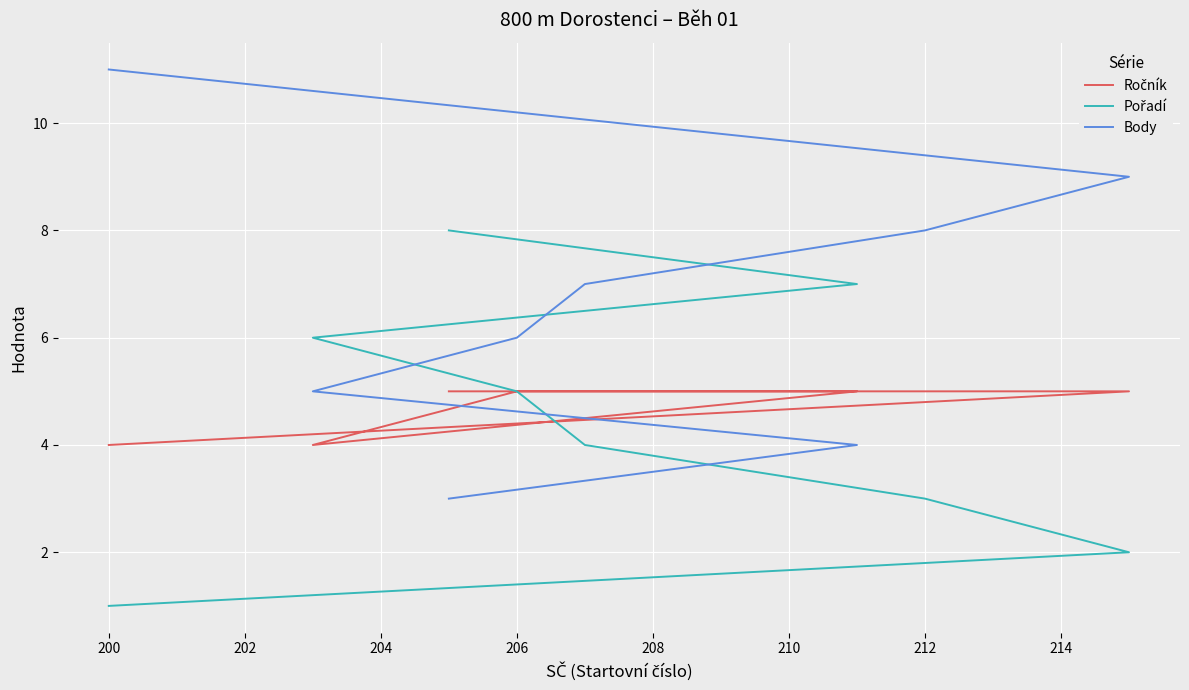

True or false: Ročník and Pořadí intersect in this chart.

False